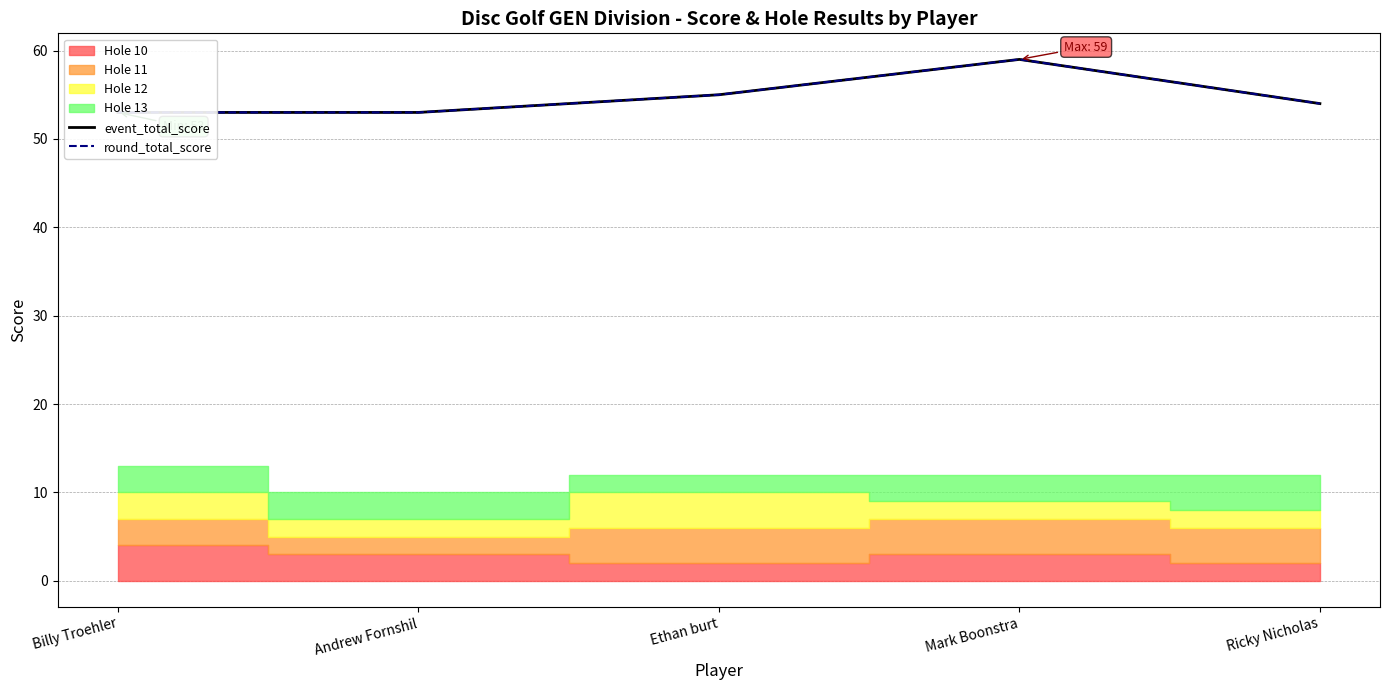

What position from the right is Ricky Nicholas?

1